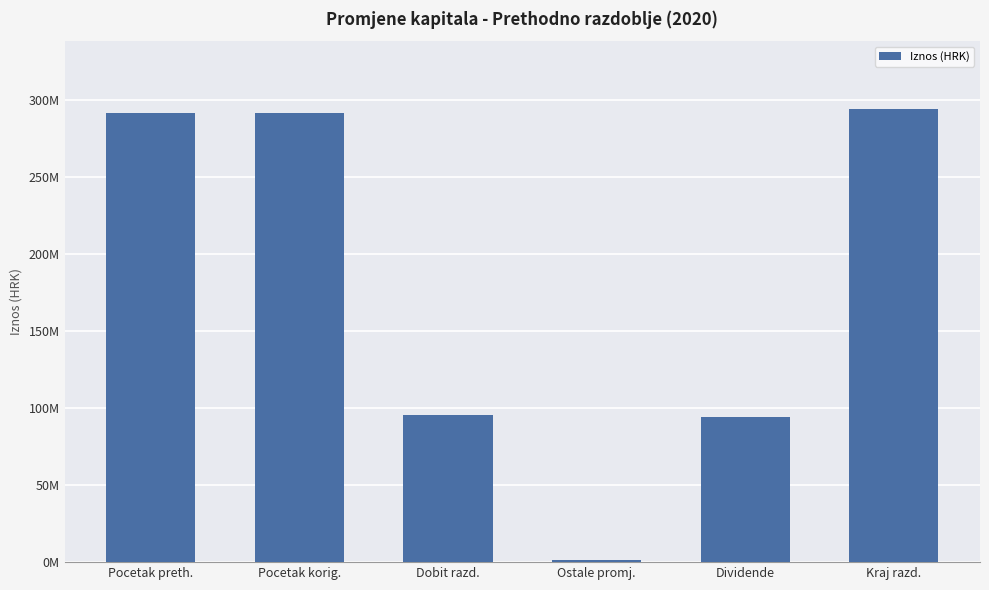

What is the value of the 4th bar from the left?

1114497